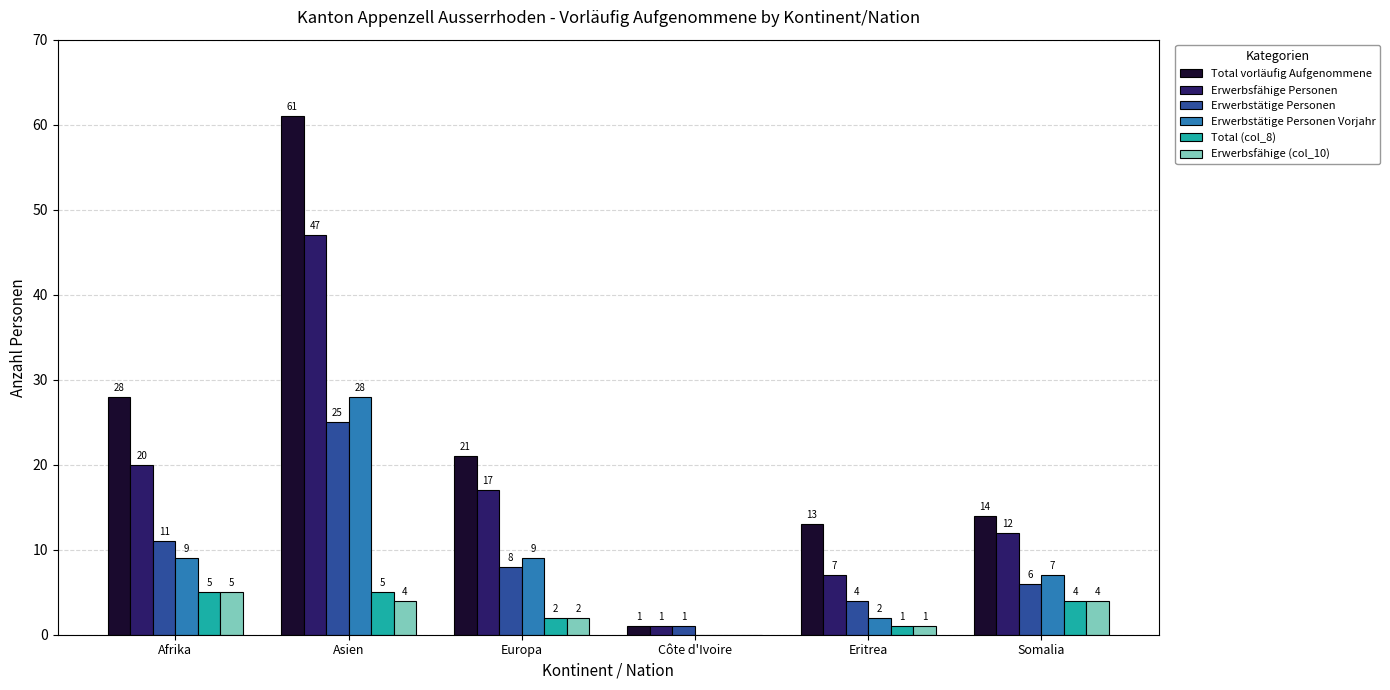

At which label does Erwerbsfähige Personen first exceed 17?

Afrika